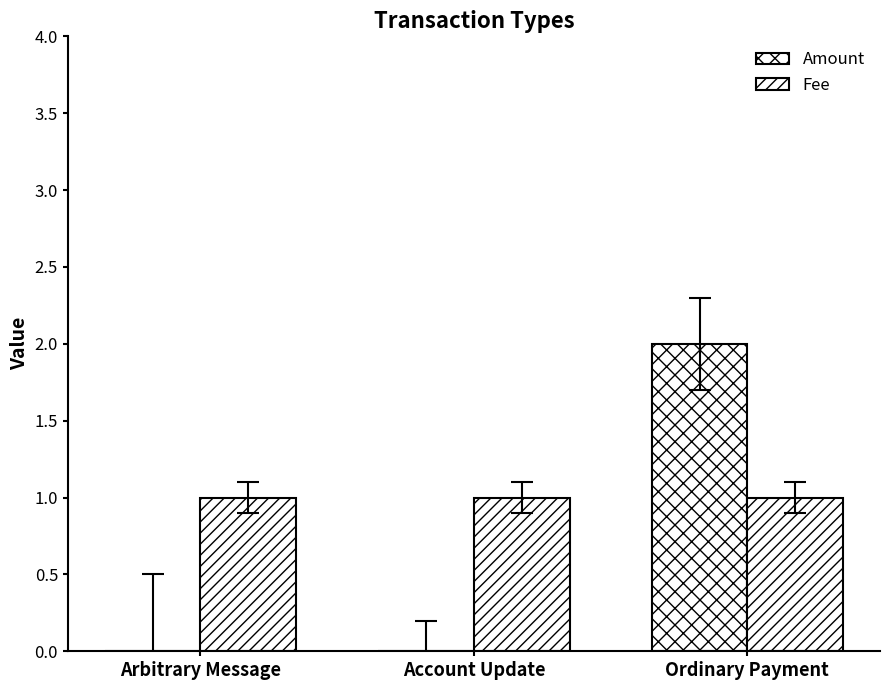

What is the average value of the Fee series?

1